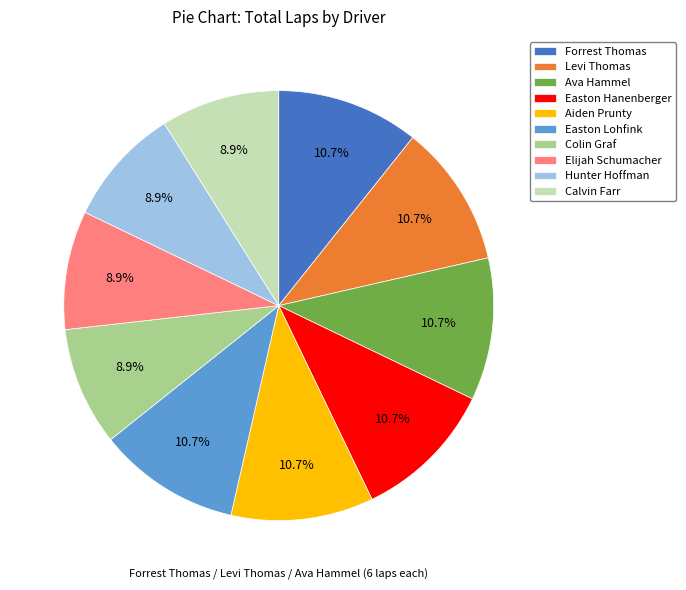

To the nearest percent, what is the difference between the largest and smallest slice percentages?

2%